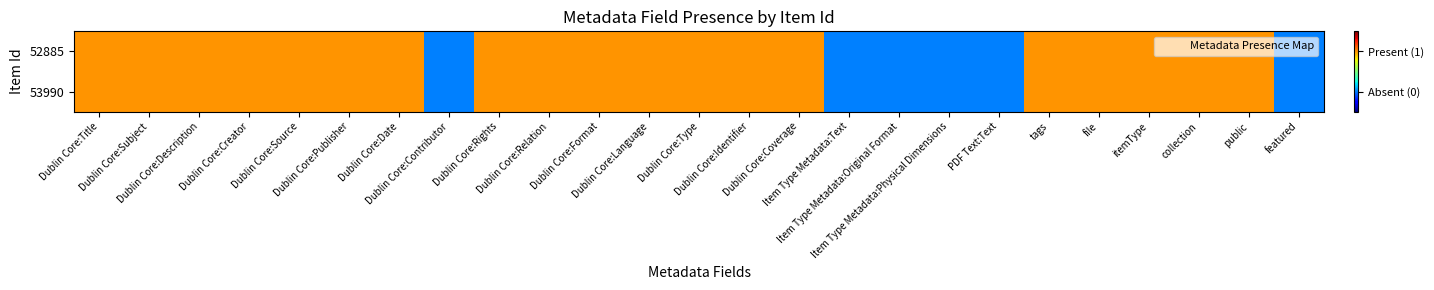

At which category does the chart reach its peak across all series?

Dublin Core:Title